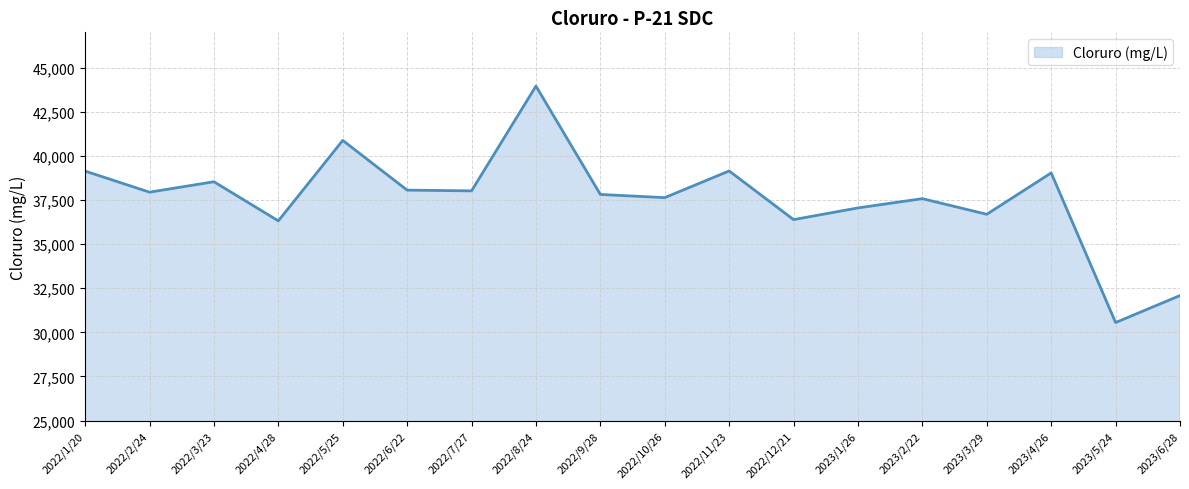

What is the difference between the values at 2022/7/27 and 2023/4/26?

1017.0